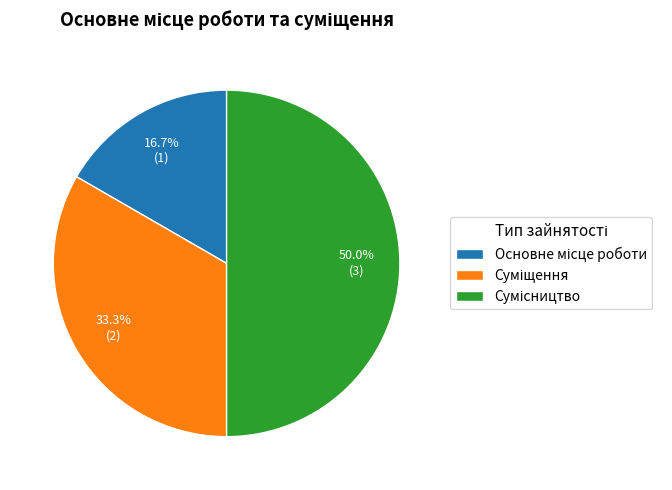

Count the number of slices in the pie.

3